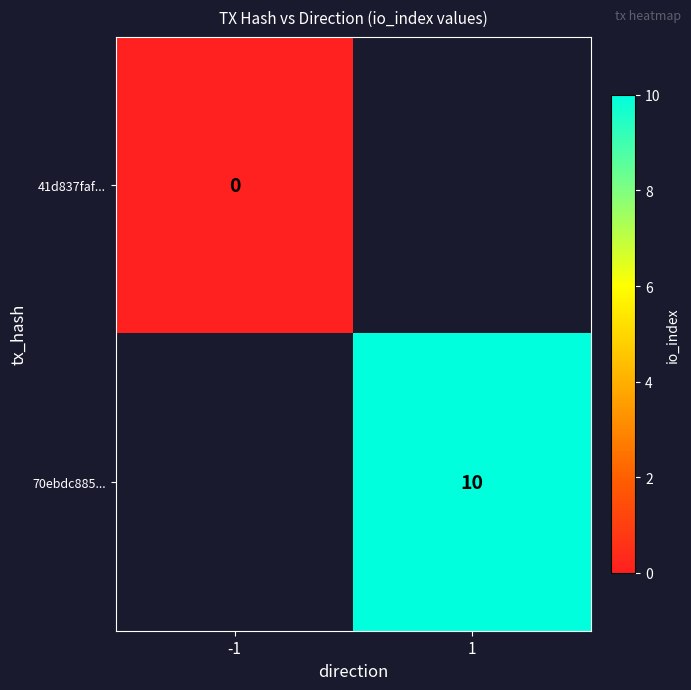

The value of 70ebdc885... at 1 is 10. True or false?

True